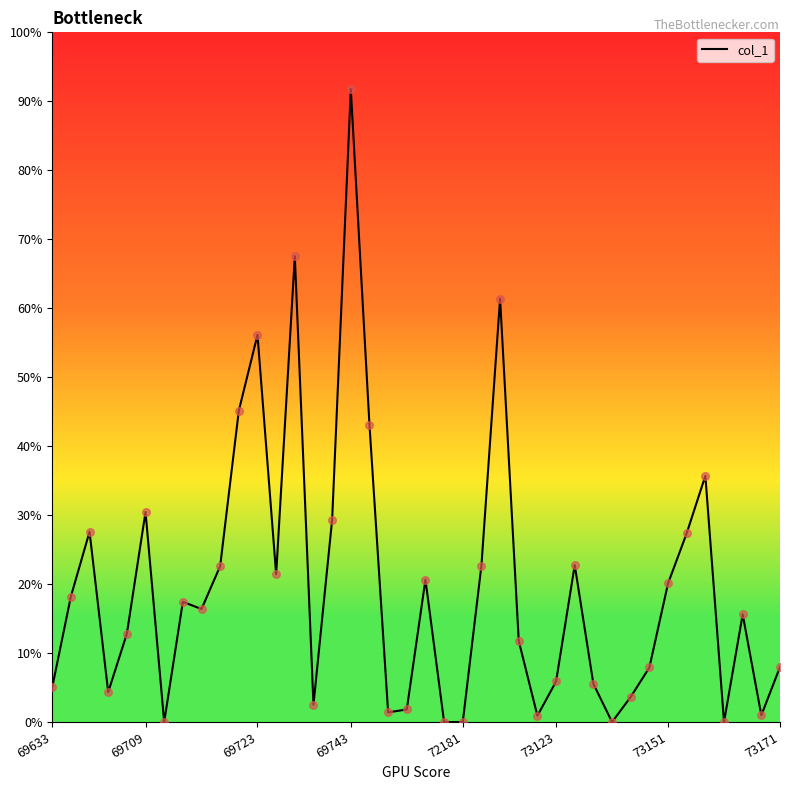

What is the maximum value shown in the chart?

91.8